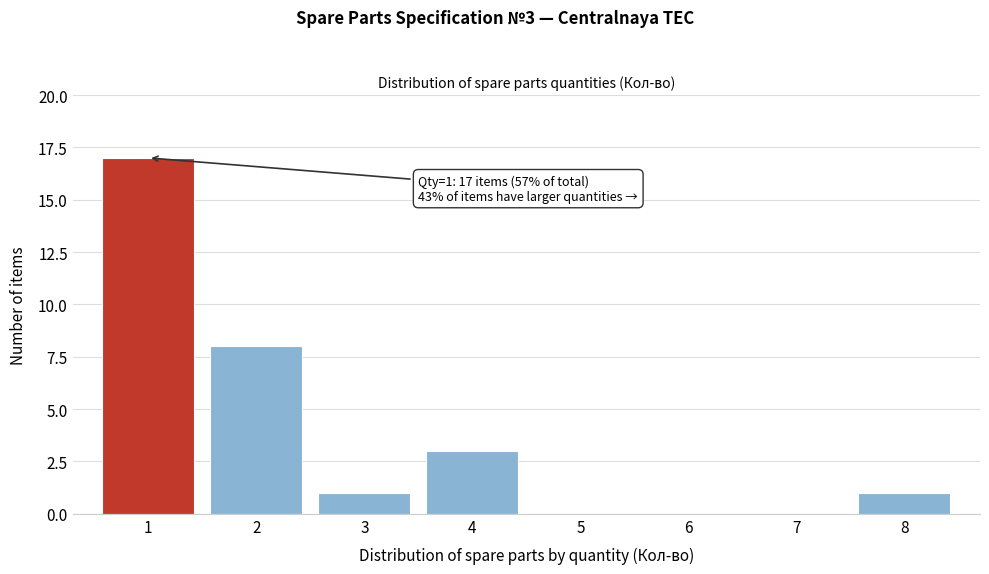

Reading left to right, extract all data points from this chart.

1=17	2=8	3=1	4=3	5=0	6=0	7=0	8=1